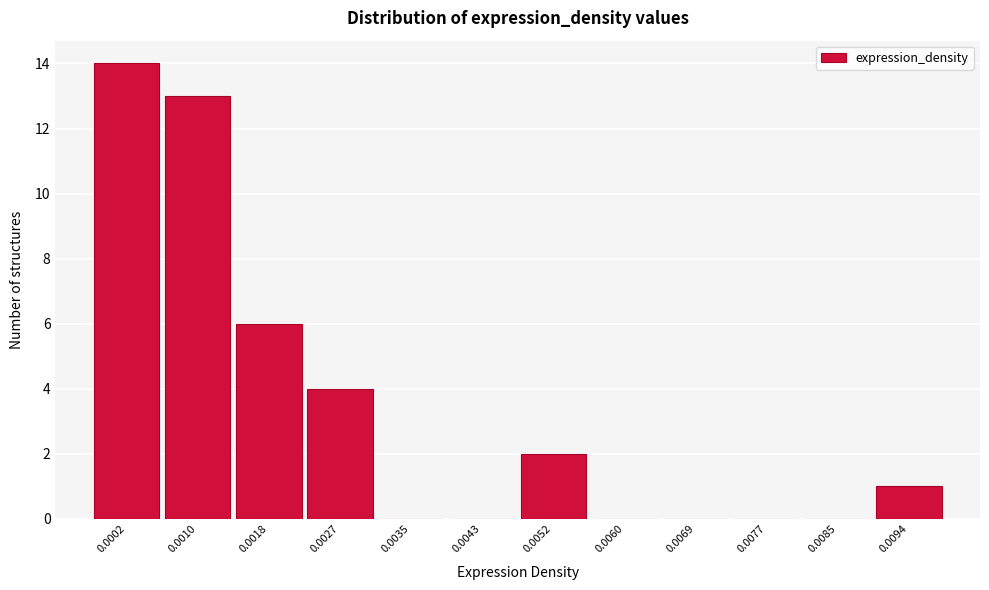

Reading left to right, list all the values displayed in this chart.

0.0002=14	0.0010=13	0.0018=6	0.0027=4	0.0035=0	0.0043=0	0.0052=2	0.0060=0	0.0069=0	0.0077=0	0.0085=0	0.0094=1